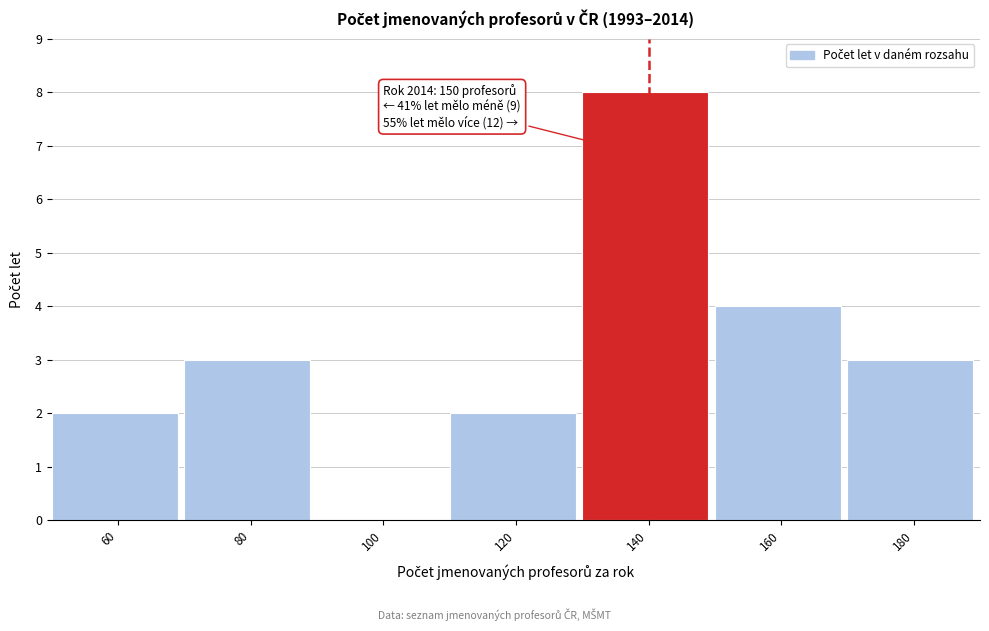

Reading left to right, list all the values displayed in this chart.

60=2	80=3	100=0	120=2	140=8	160=4	180=3